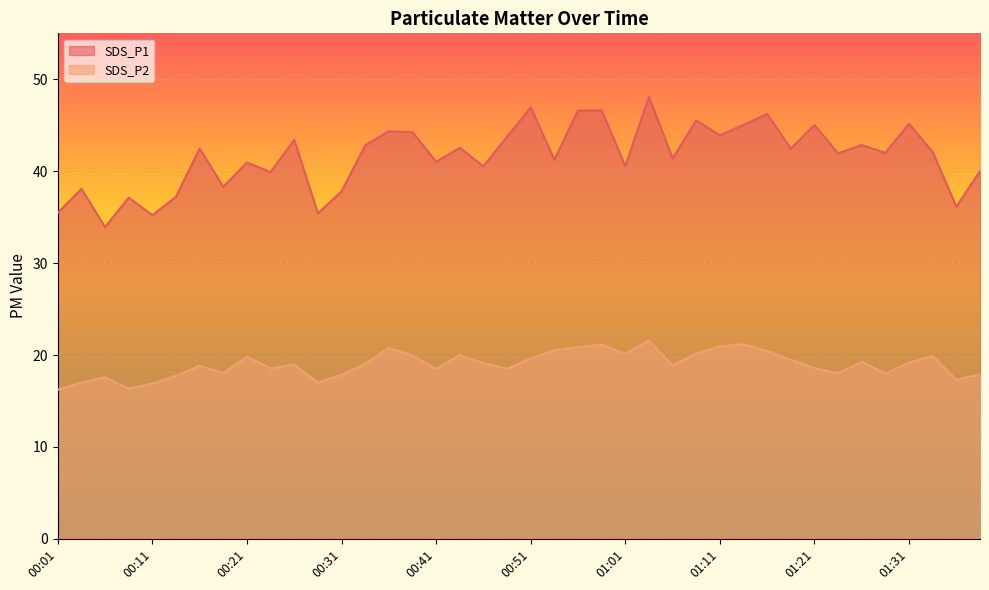

What is the difference between the SDS_P2 values at 00:11 and 01:01?

3.2